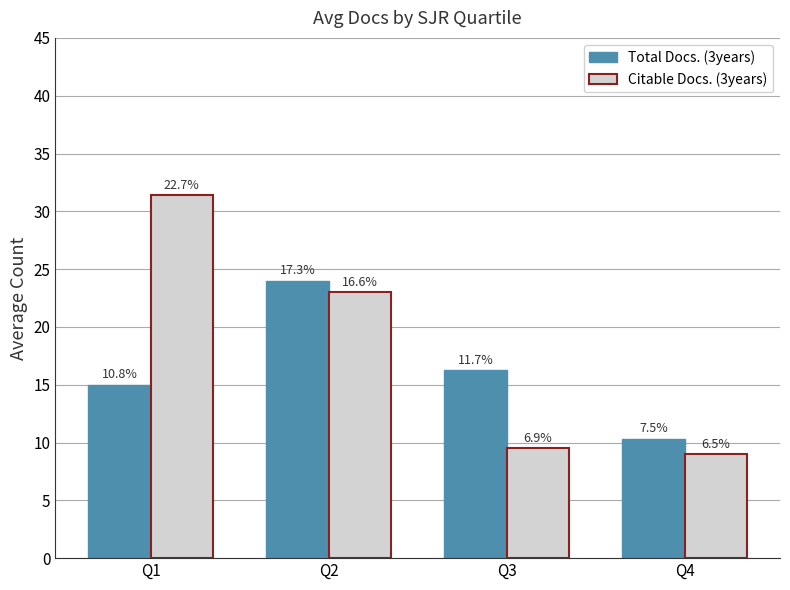

Reading left to right, what are all the values shown in this chart?

Total Docs. (3years): Q1=15.0	Q2=24.0	Q3=16.2	Q4=10.3
Citable Docs. (3years): Q1=31.4	Q2=23.0	Q3=9.5	Q4=9.0